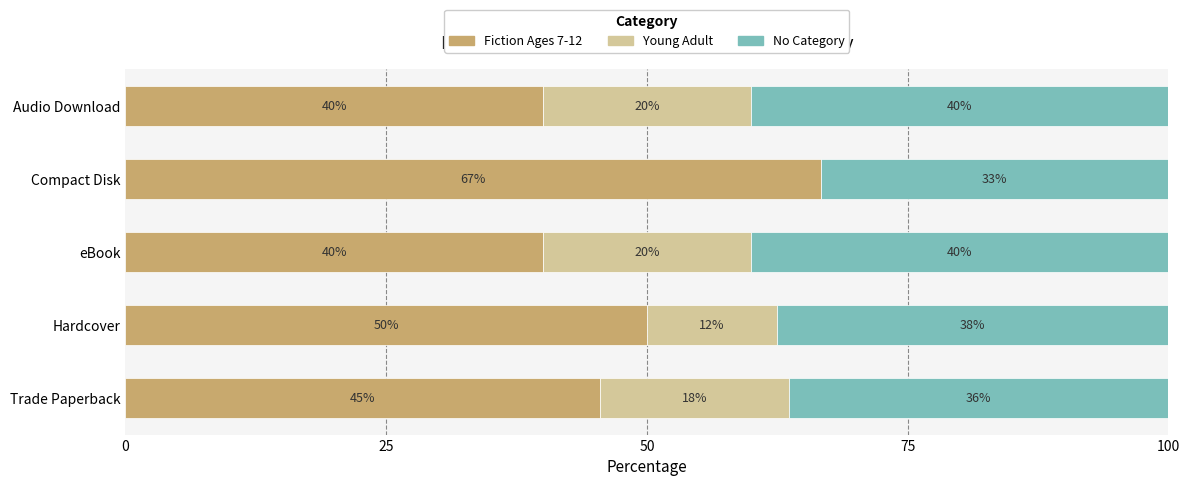

True or false: Fiction Ages 7-12 has a value of 76.2 at Trade Paperback.

False